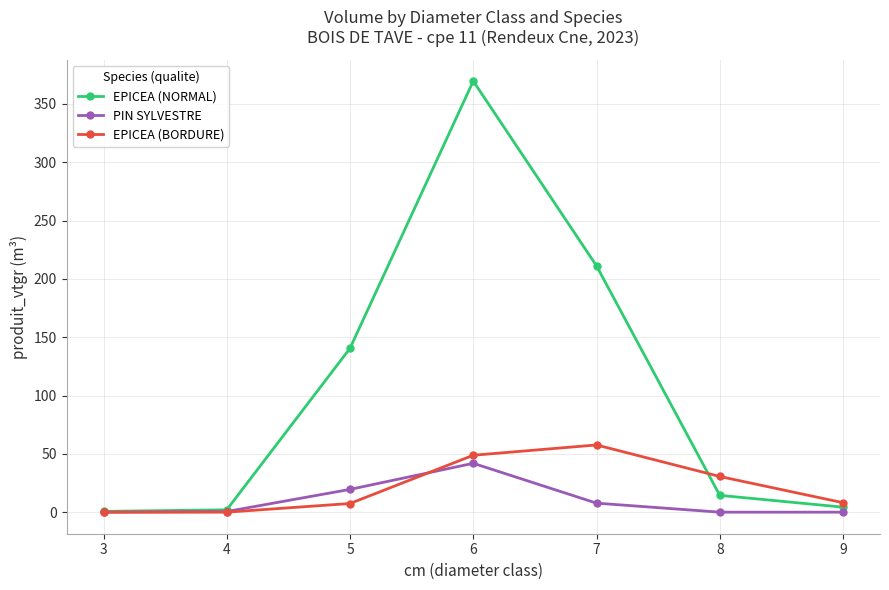

Where does the EPICEA (NORMAL) series first go above 14?

5